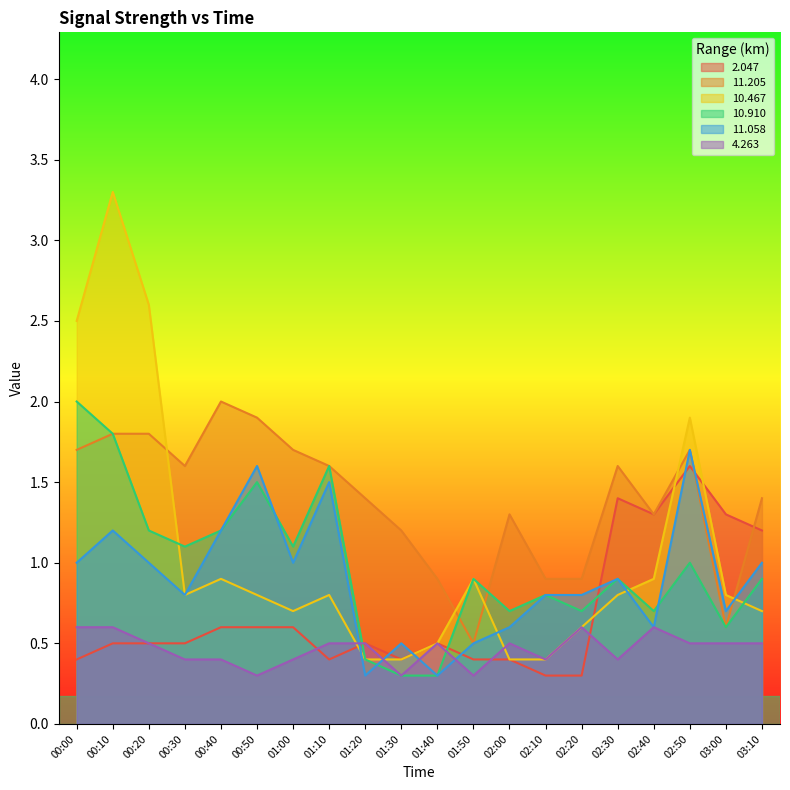

Reading left to right, transcribe all the data shown in this chart.

  2.047: 0.4	0.5	0.5	0.5	0.6	0.6	0.6	0.4	0.5	0.4	0.5	0.4	0.4	0.3	0.3	1.4	1.3	1.6	1.3	1.2
 11.205: 1.7	1.8	1.8	1.6	2.0	1.9	1.7	1.6	1.4	1.2	0.9	0.5	1.3	0.9	0.9	1.6	1.3	1.7	0.6	1.4
 10.467: 2.5	3.3	2.6	0.8	0.9	0.8	0.7	0.8	0.4	0.4	0.5	0.9	0.4	0.4	0.6	0.8	0.9	1.9	0.8	0.7
 10.910: 2.0	1.8	1.2	1.1	1.2	1.5	1.1	1.6	0.4	0.3	0.3	0.9	0.7	0.8	0.7	0.9	0.7	1.0	0.6	0.9
 11.058: 1.0	1.2	1.0	0.8	1.2	1.6	1.0	1.5	0.3	0.5	0.3	0.5	0.6	0.8	0.8	0.9	0.6	1.7	0.7	1.0
  4.263: 0.6	0.6	0.5	0.4	0.4	0.3	0.4	0.5	0.5	0.3	0.5	0.3	0.5	0.4	0.6	0.4	0.6	0.5	0.5	0.5